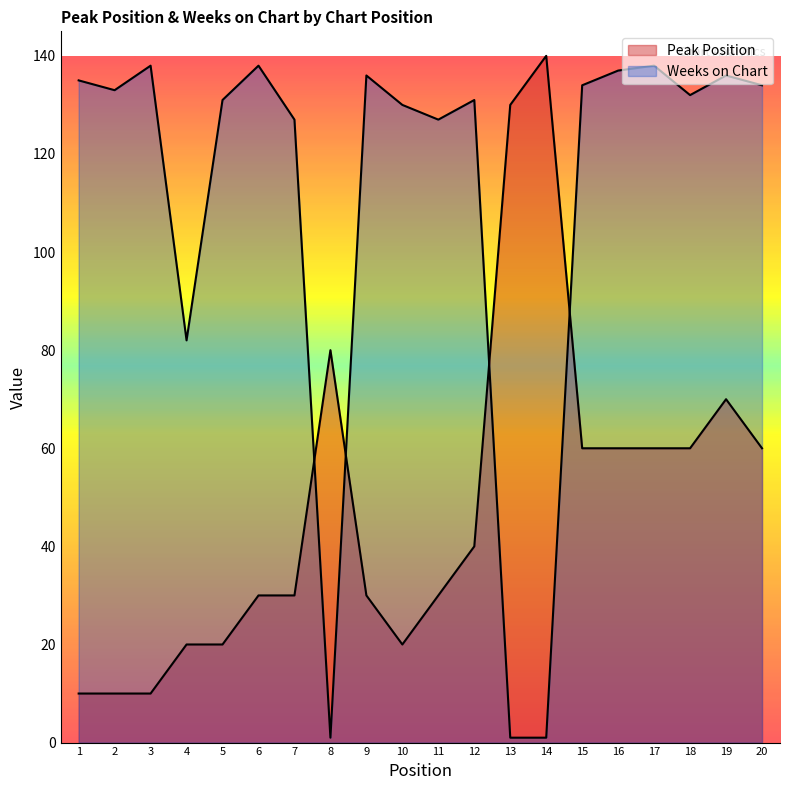

Rank the series by their average value, from highest to lowest.

Weeks on Chart, Peak Position